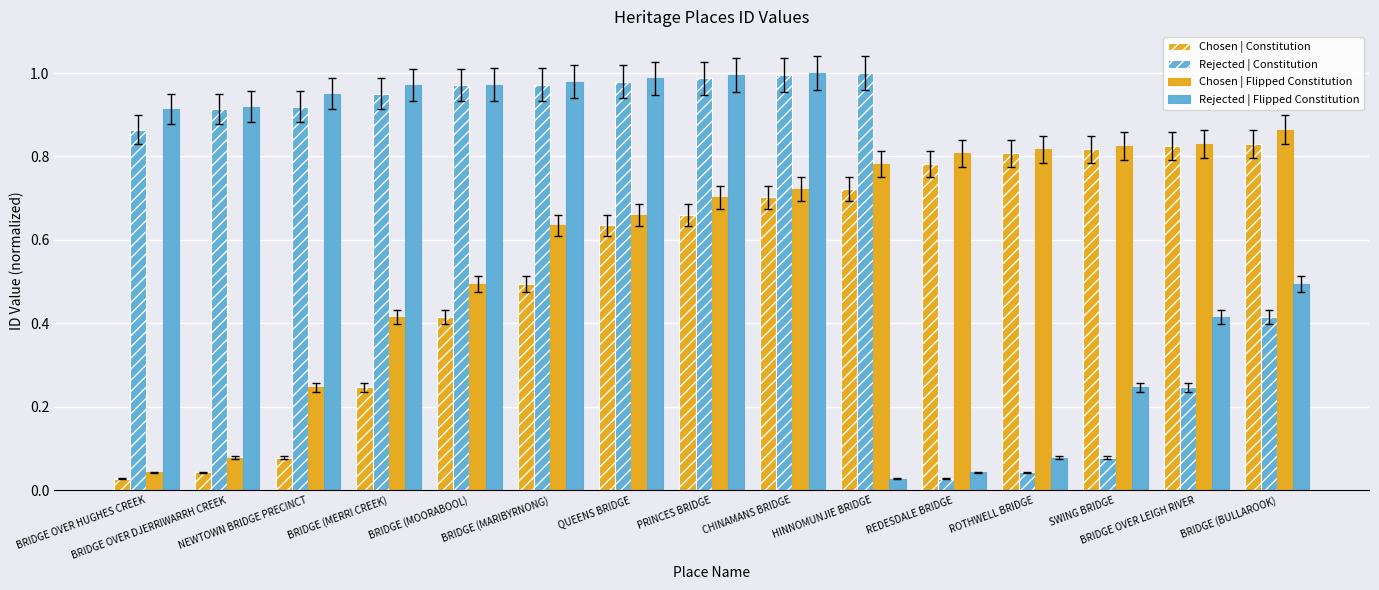

Count the number of categories in the chart.

15